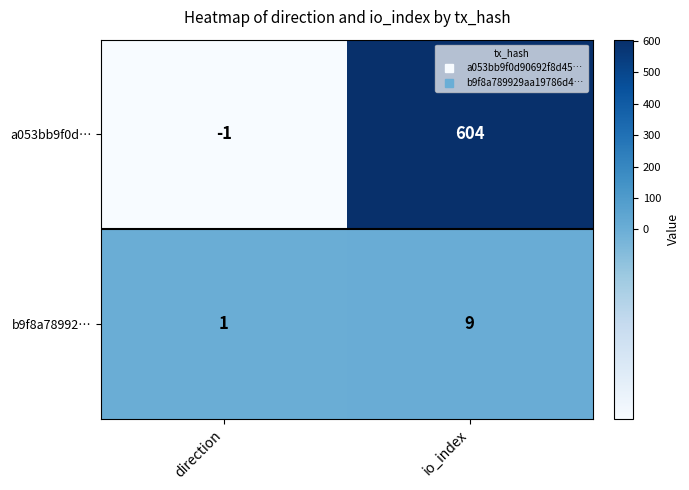

How many data points in b9f8a78992… are less than 9?

1